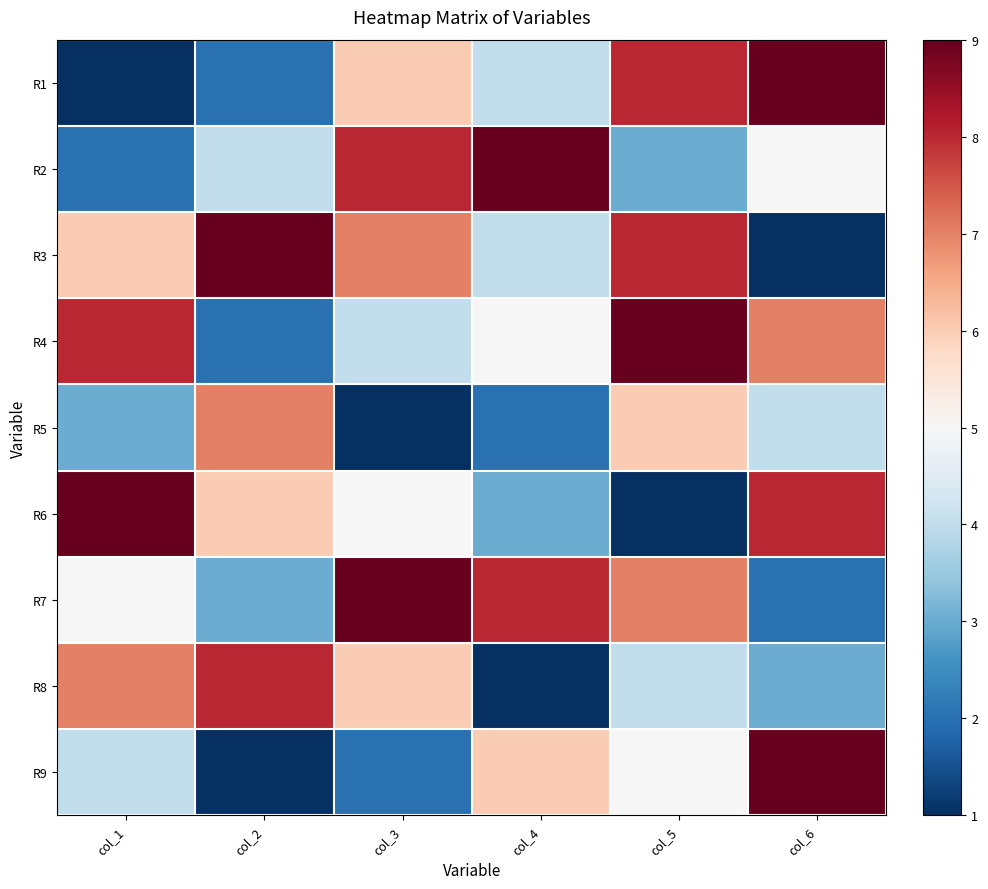

At col_1, list the series in order from smallest to largest.

R1, R2, R5, R9, R7, R3, R8, R4, R6